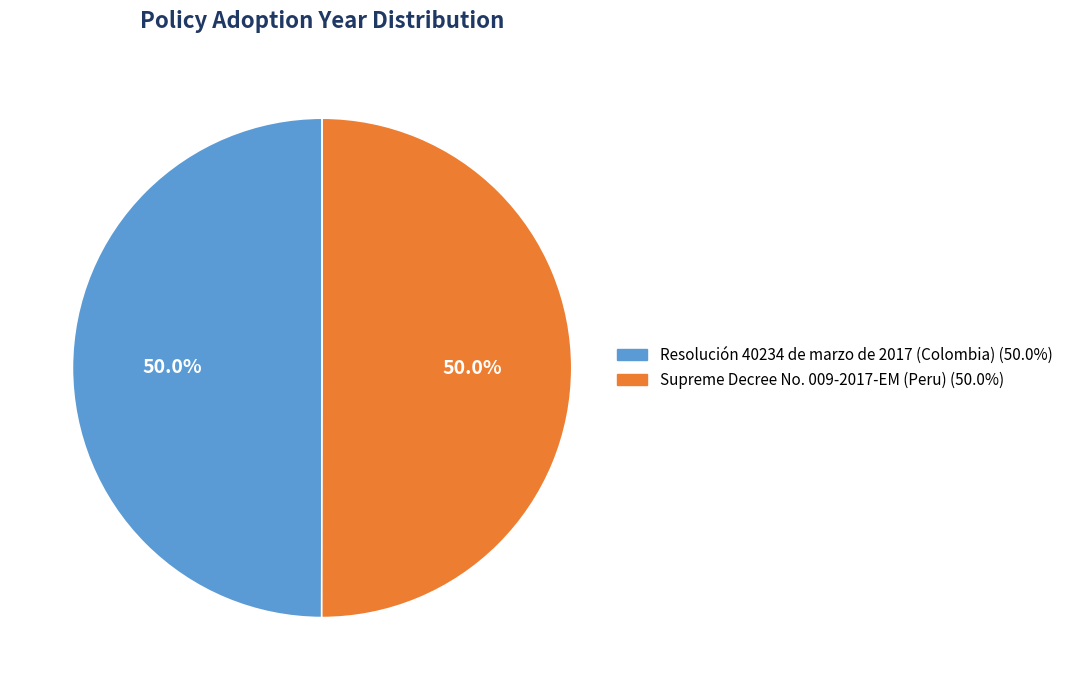

What is the ratio of the value at Supreme Decree No. 009-2017-EM (Peru) to the value at Resolución 40234 de marzo de 2017 (Colombia)?

1.0